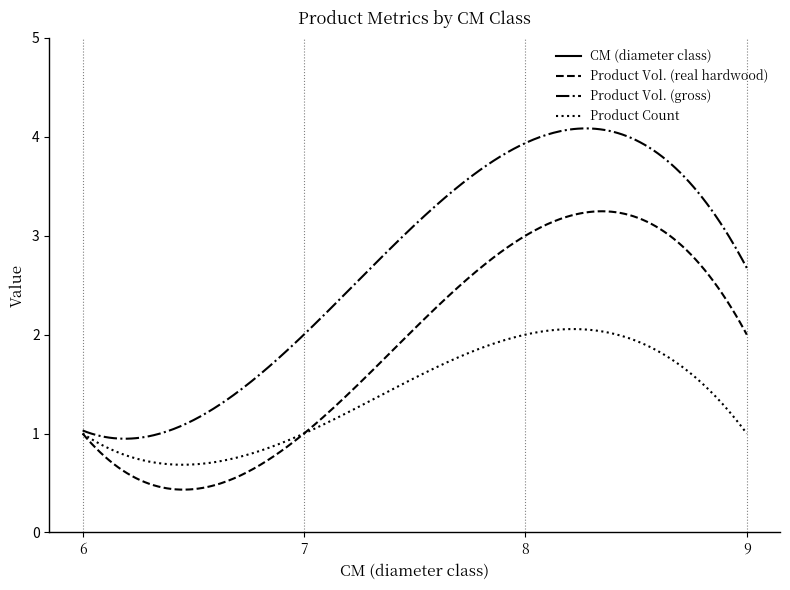

True or false: cm and produit_vtgr intersect in this chart.

False